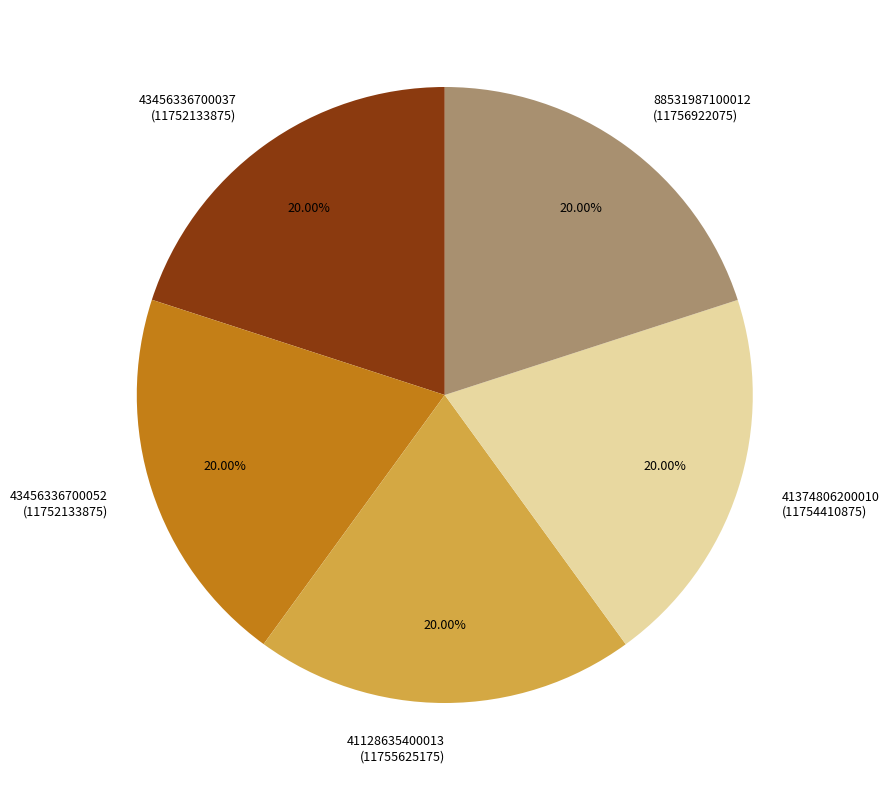

Is there a majority slice in this chart?

No